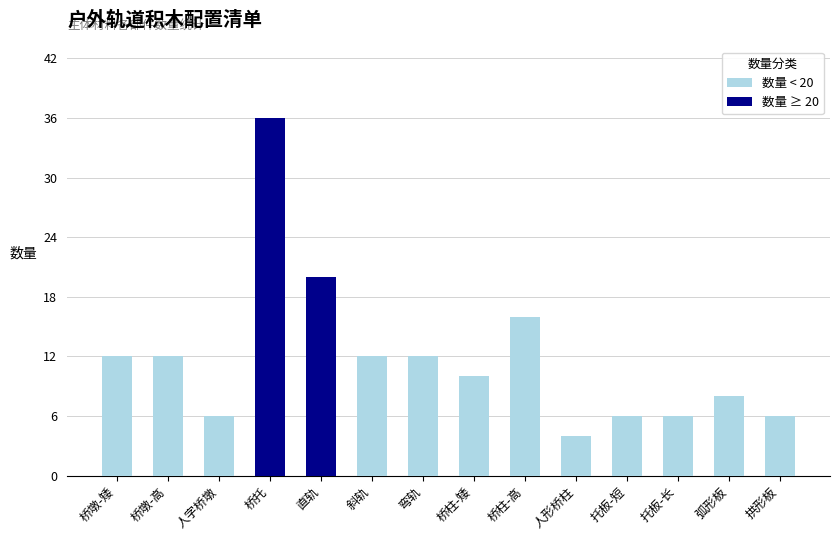

Rank the categories by value from highest to lowest.

桥托, 直轨, 桥柱-高, 桥墩-矮, 桥墩-高, 斜轨, 弯轨, 桥柱-矮, 弧形板, 人字桥墩, 托板-短, 托板-长, 拱形板, 人形桥柱